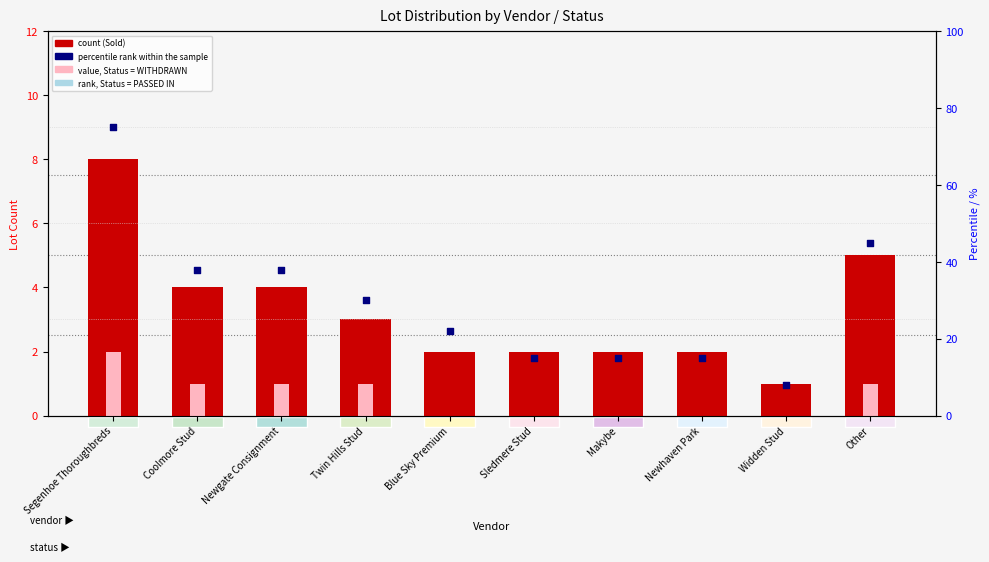

At which category is the sum across all series the highest?

Segenhoe Thoroughbreds